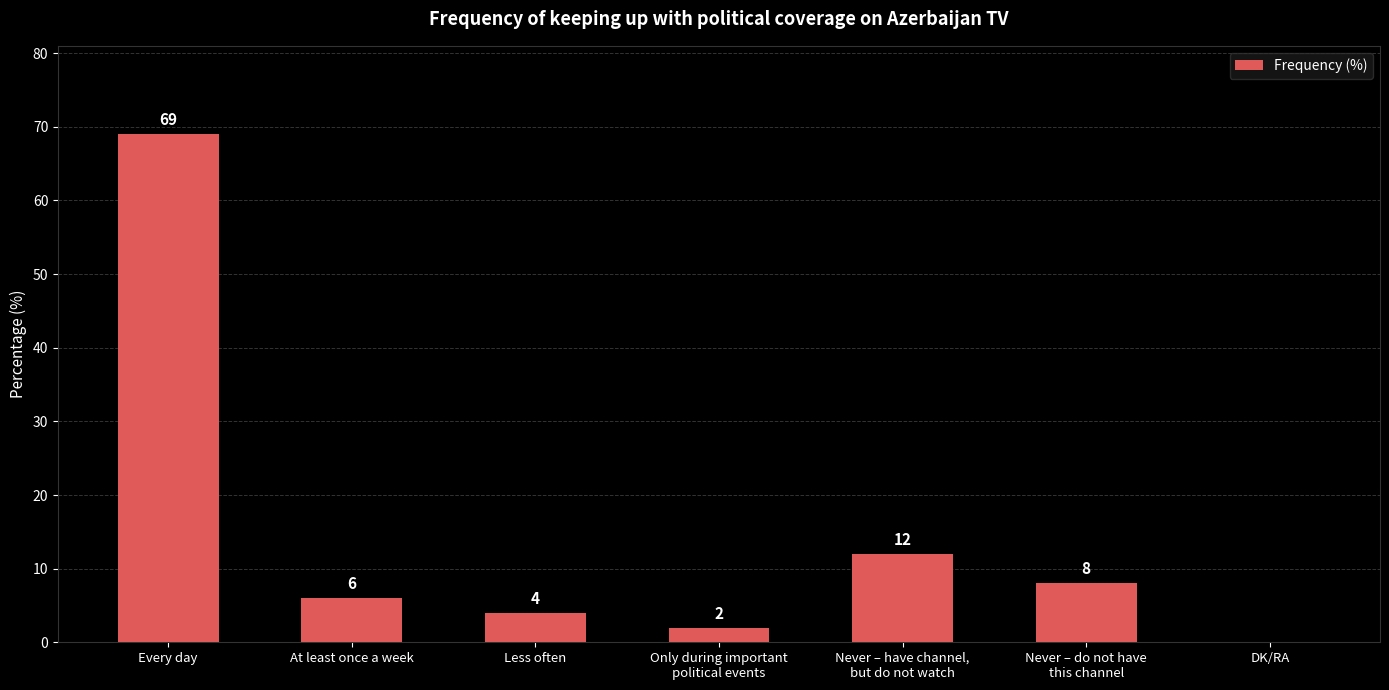

What is the greatest value displayed?

69